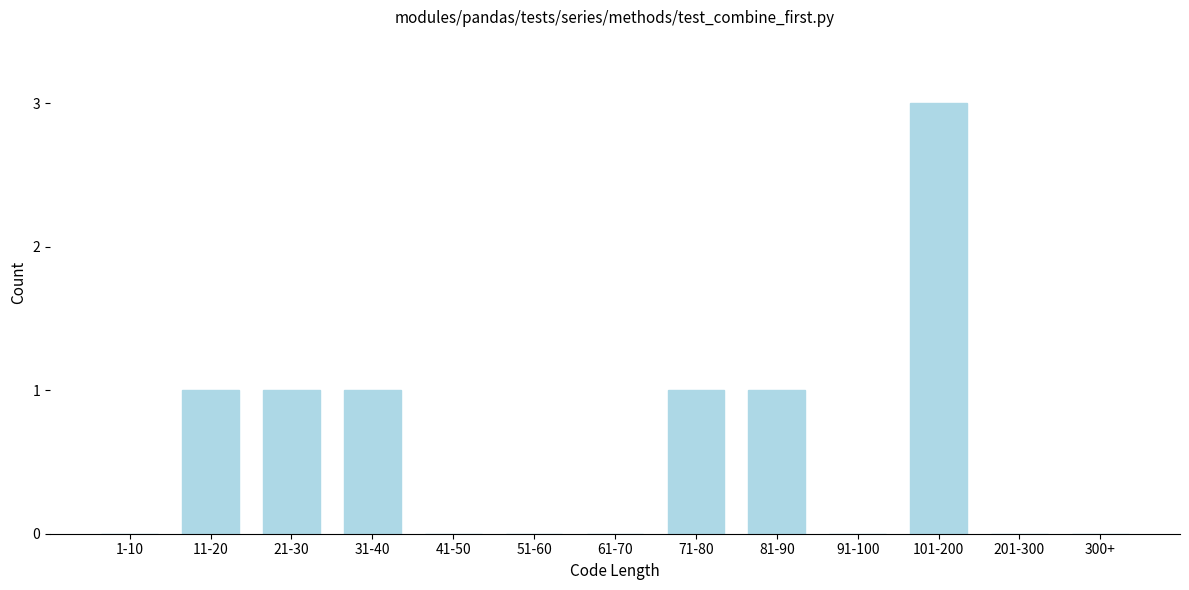

Reading left to right, list all the values displayed in this chart.

1-10=0	11-20=1	21-30=1	31-40=1	41-50=0	51-60=0	61-70=0	71-80=1	81-90=1	91-100=0	101-200=3	201-300=0	300+=0